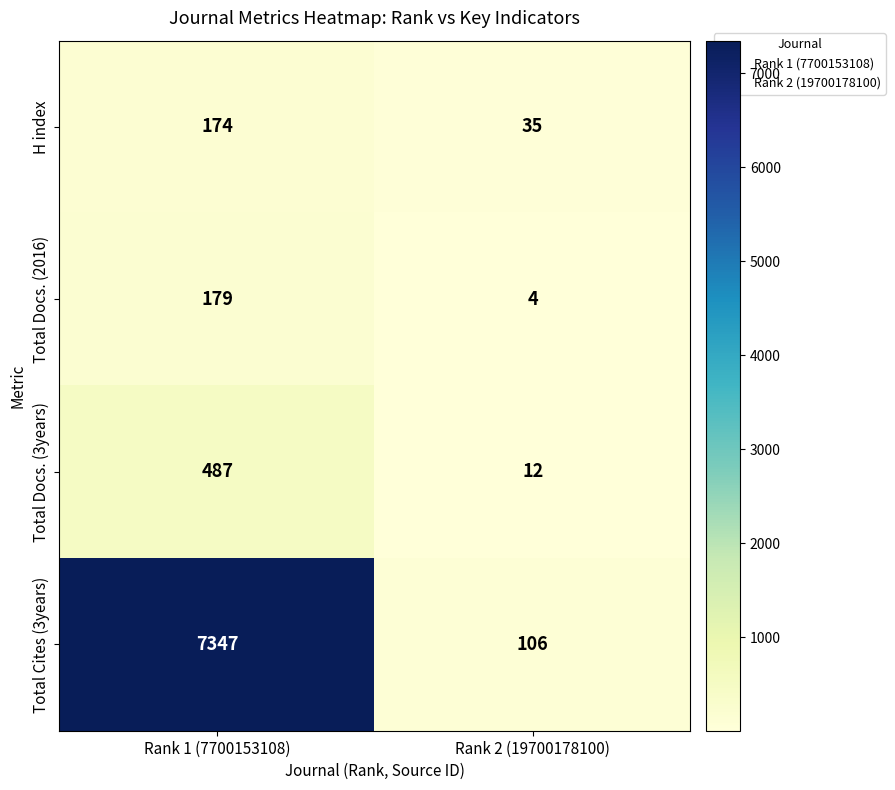

The H index series shows 35 at Rank 2 (19700178100). True or false?

True